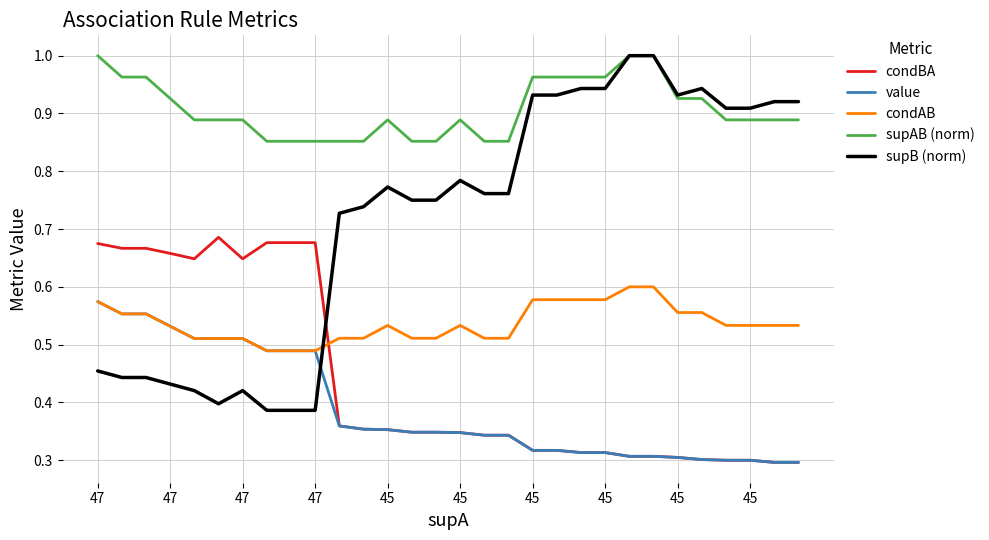

Which series has the widest spread of values?

supB (norm)